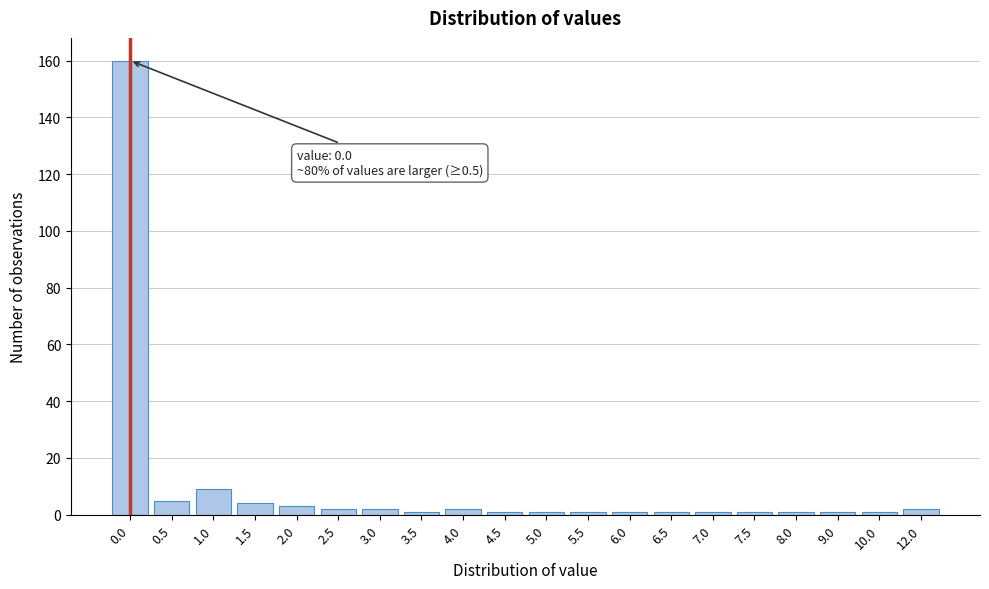

Reading left to right, what are all the values shown in this chart?

160	5	9	4	3	2	2	1	2	1	1	1	1	1	1	1	1	1	1	2